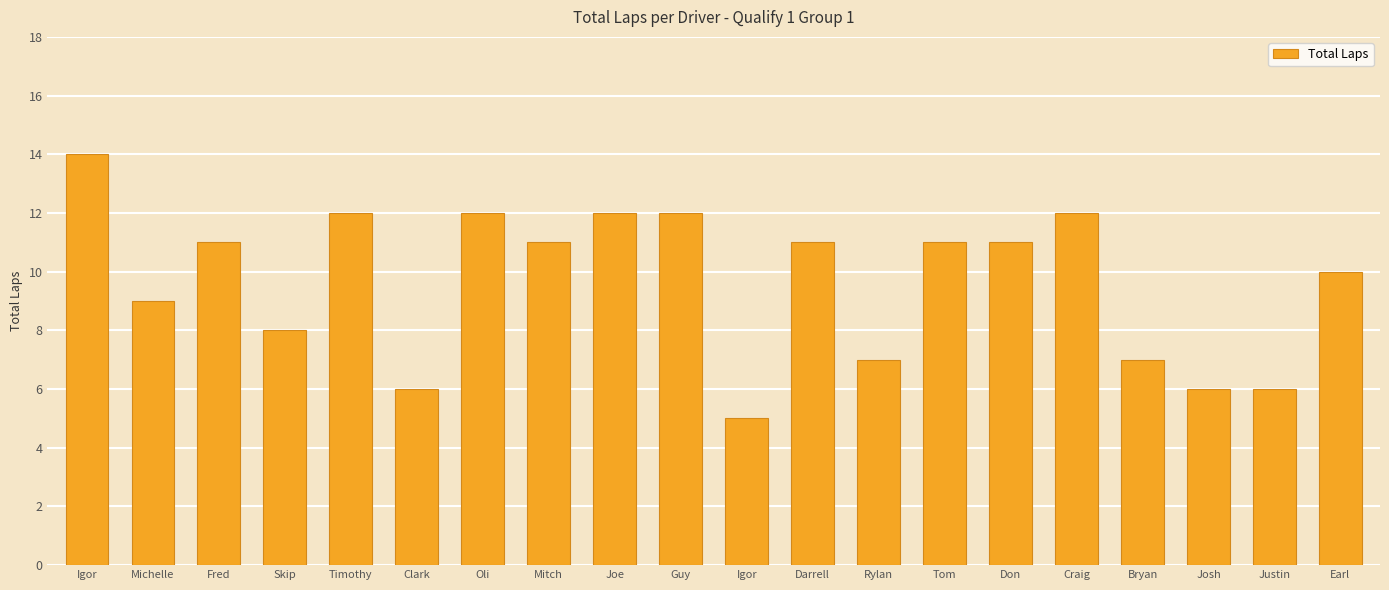

Reading left to right, transcribe all the data shown in this chart.

14	9	11	8	12	6	12	11	12	12	5	11	7	11	11	12	7	6	6	10